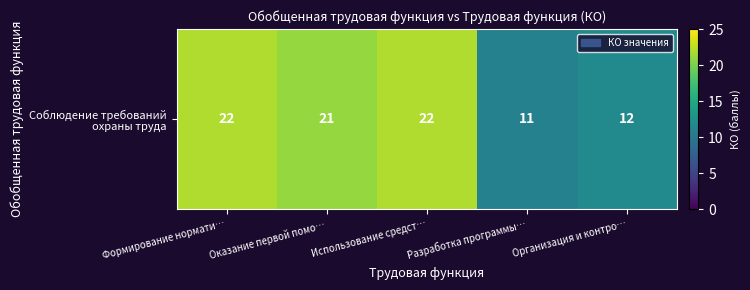

At which label is the value closest to 16?

Организация и контро…